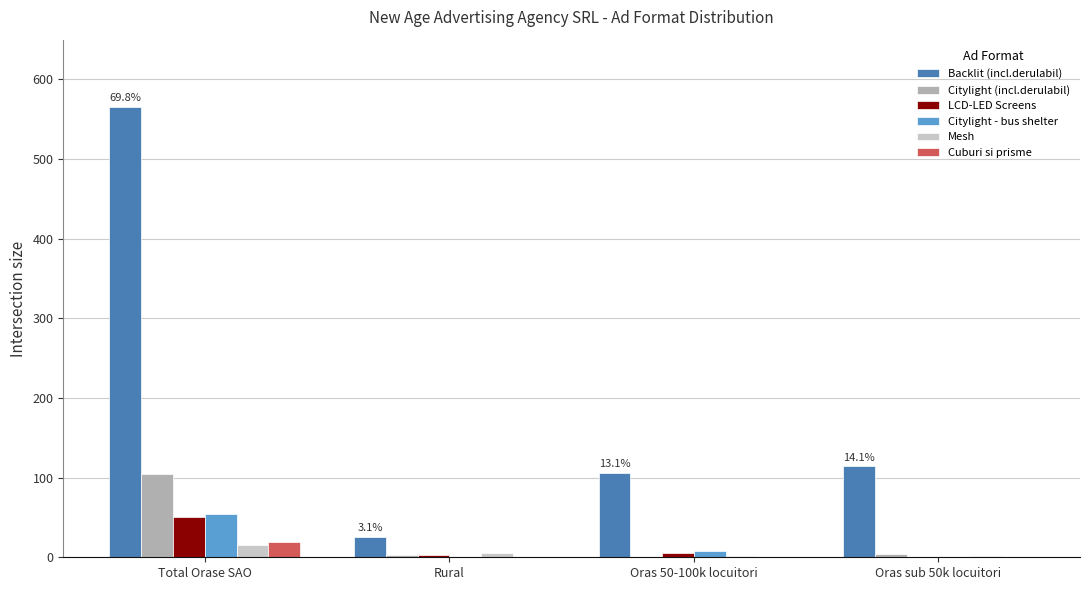

Is it true that Backlit (incl.derulabil) equals 114 at Oras sub 50k locuitori?

True